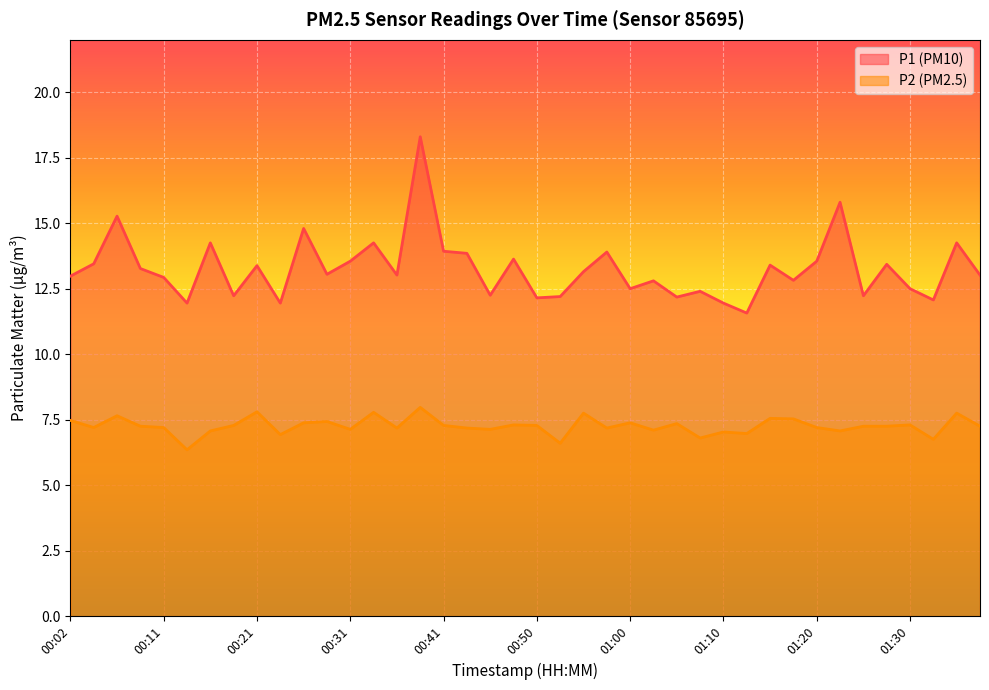

What is the approximate value of P1 at 00:31?

13.6